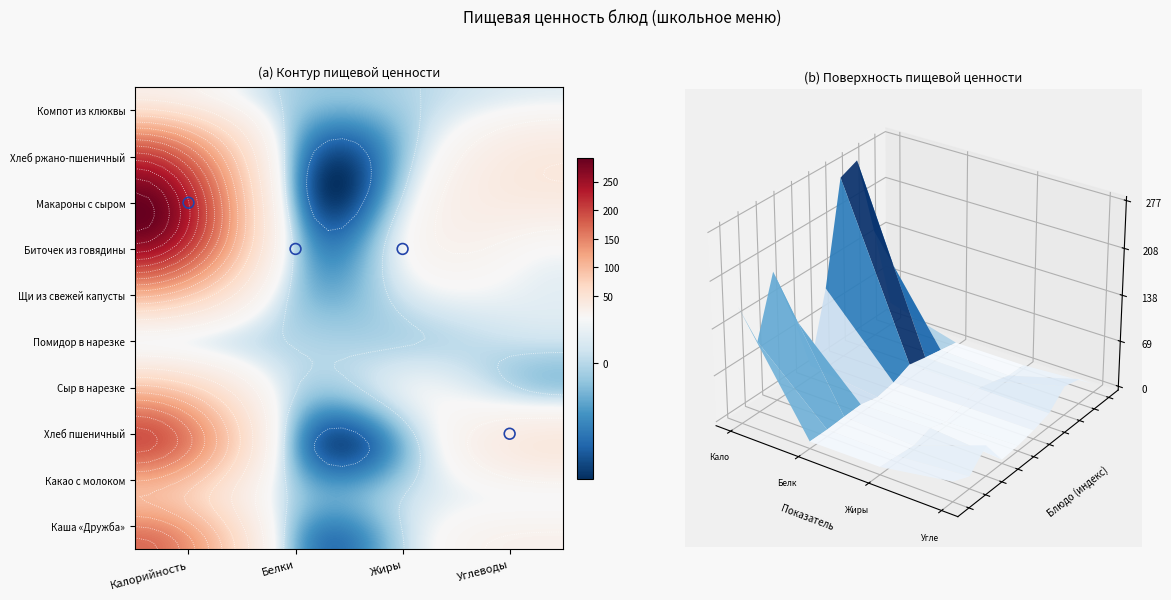

What value does the Какао с молоком series have at 0?

100.4